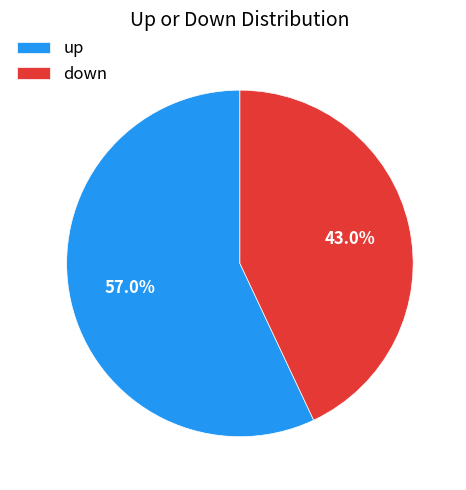

Combined, what portion of the pie is down and up?

100.0%